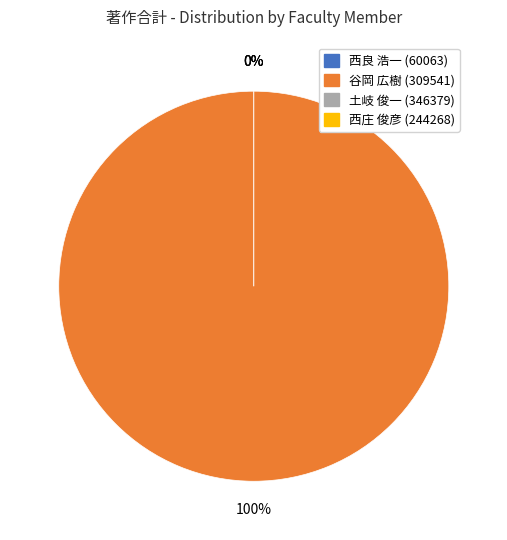

Which slice is the smallest?

西良 浩一 (60063)